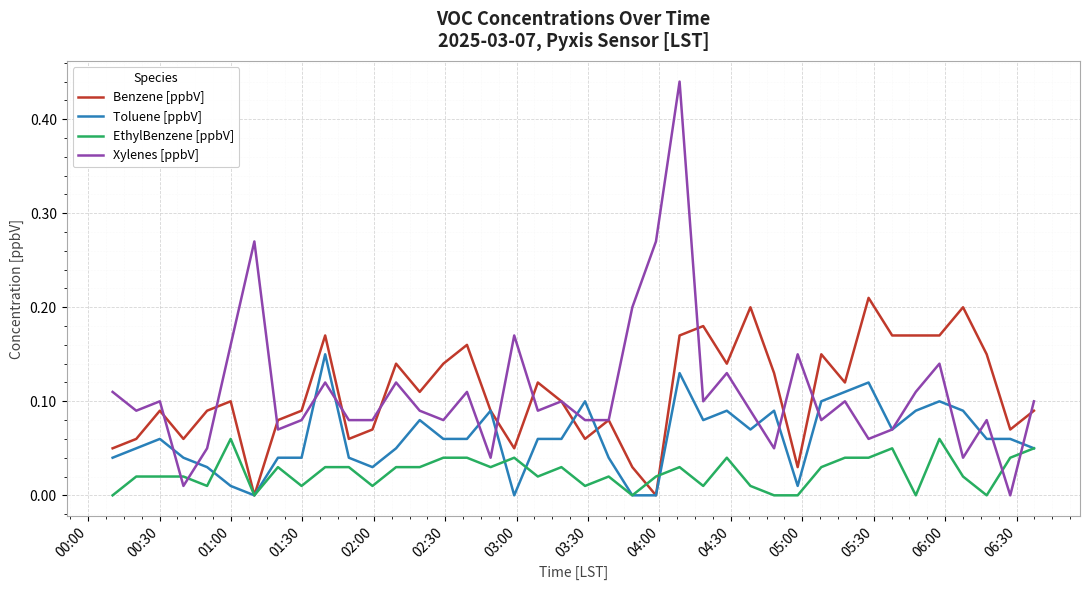

What are all the series names shown in the legend?

Benzene [ppbV], Toluene [ppbV], EthylBenzene [ppbV], Xylenes [ppbV]